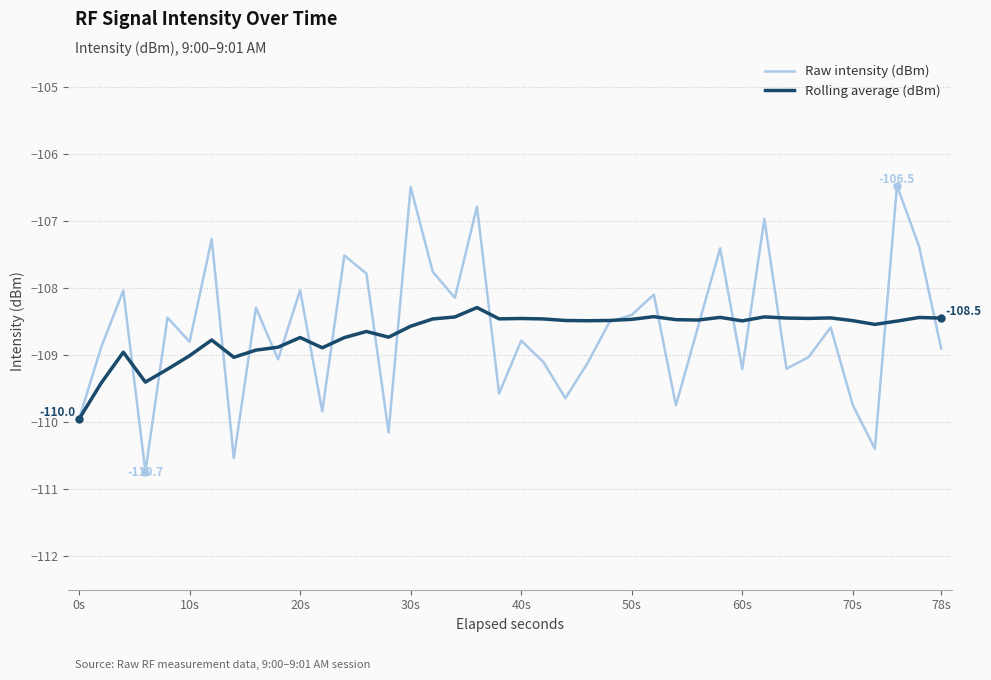

How many values in the Raw intensity (dBm) series exceed -108?

10